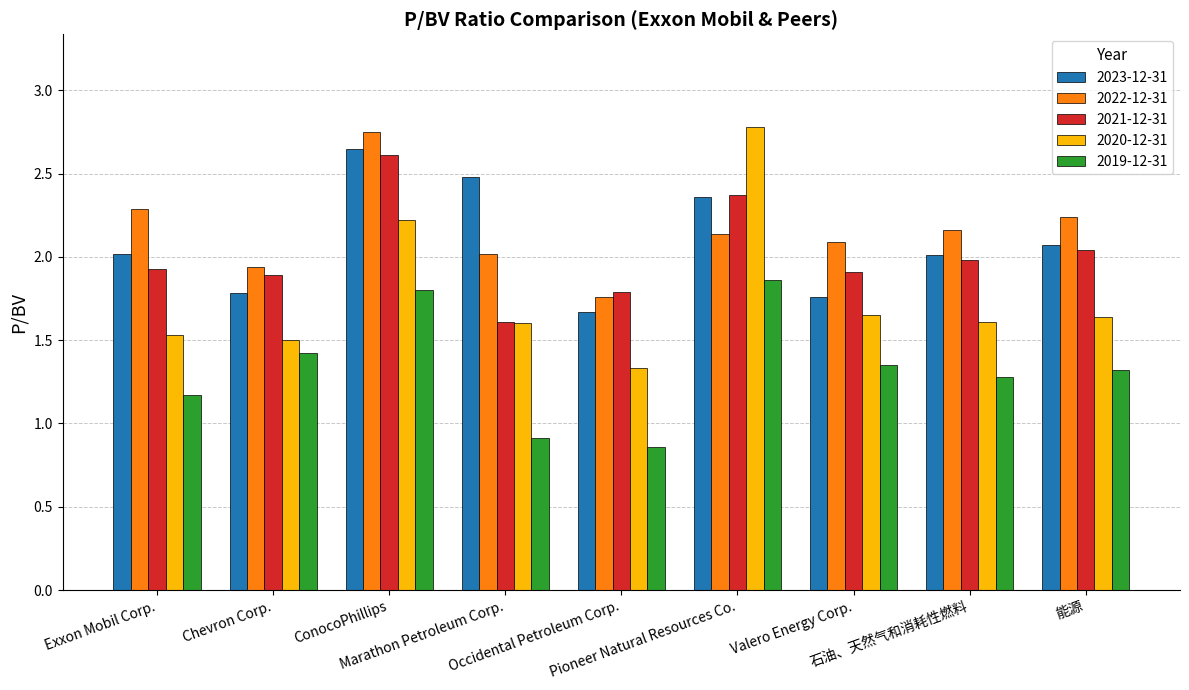

The 2022-12-31 series shows 2.8 at ConocoPhillips. True or false?

True